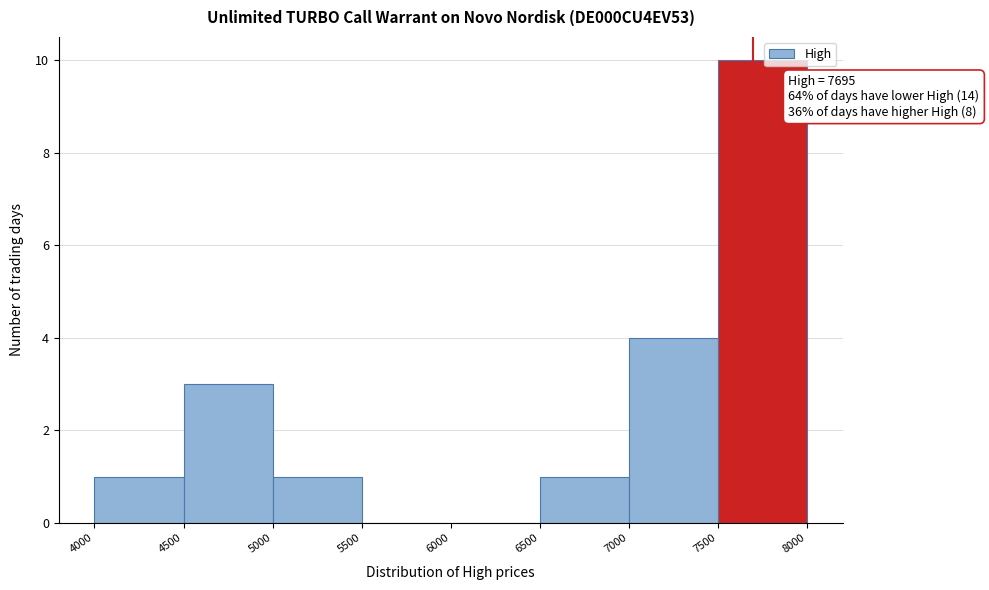

Over which range of the x-axis is the bar tallest?

7500 to 8000